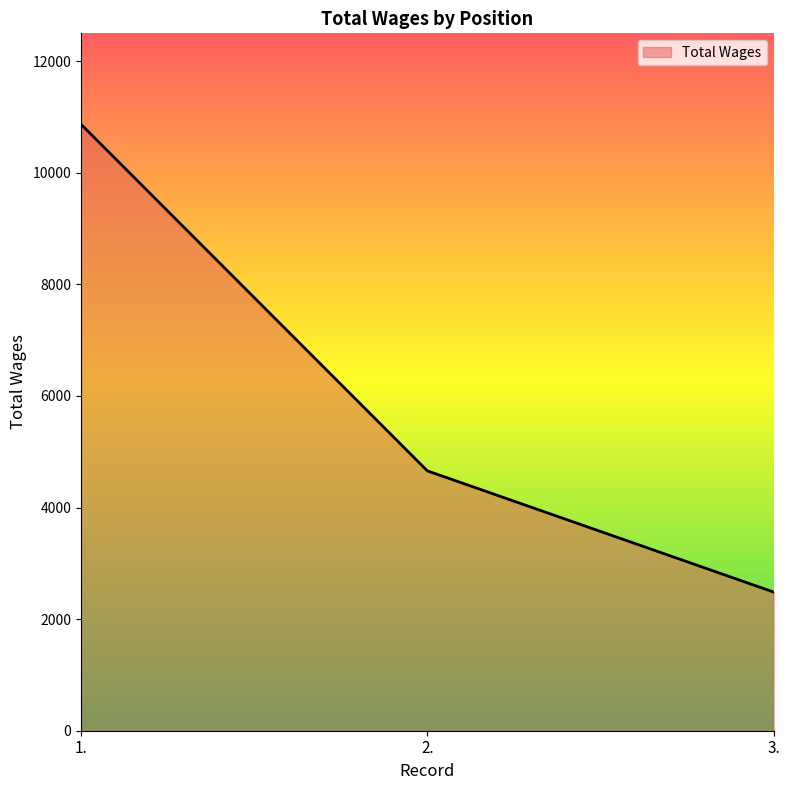

What is the minimum value shown in the chart?

2485